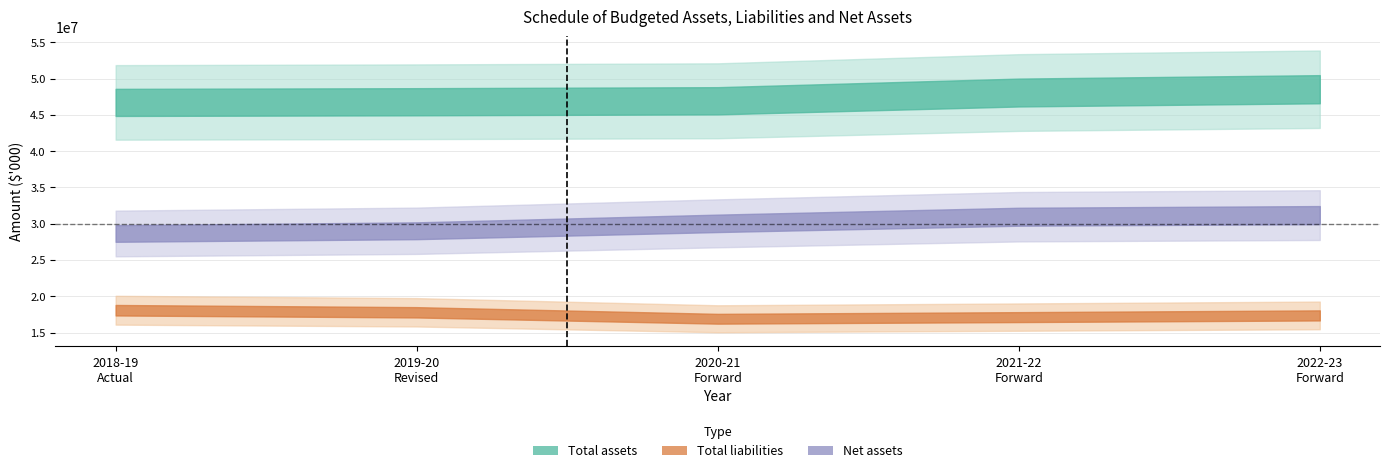

The value of Total liabilities at 2019-20
Revised is 17789002. True or false?

True